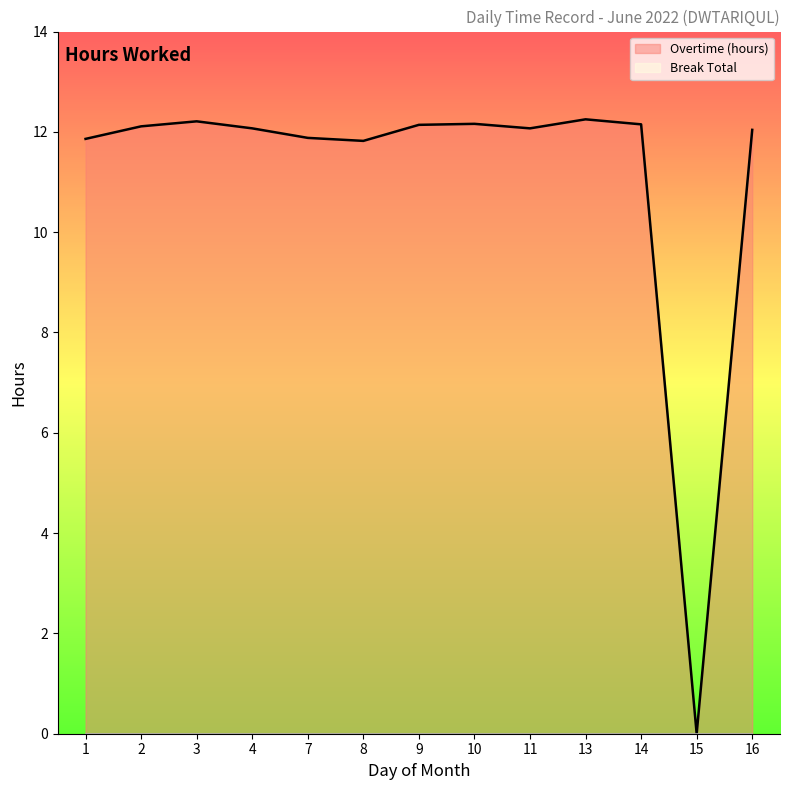

Which series has the widest spread of values?

Overtime (hours)